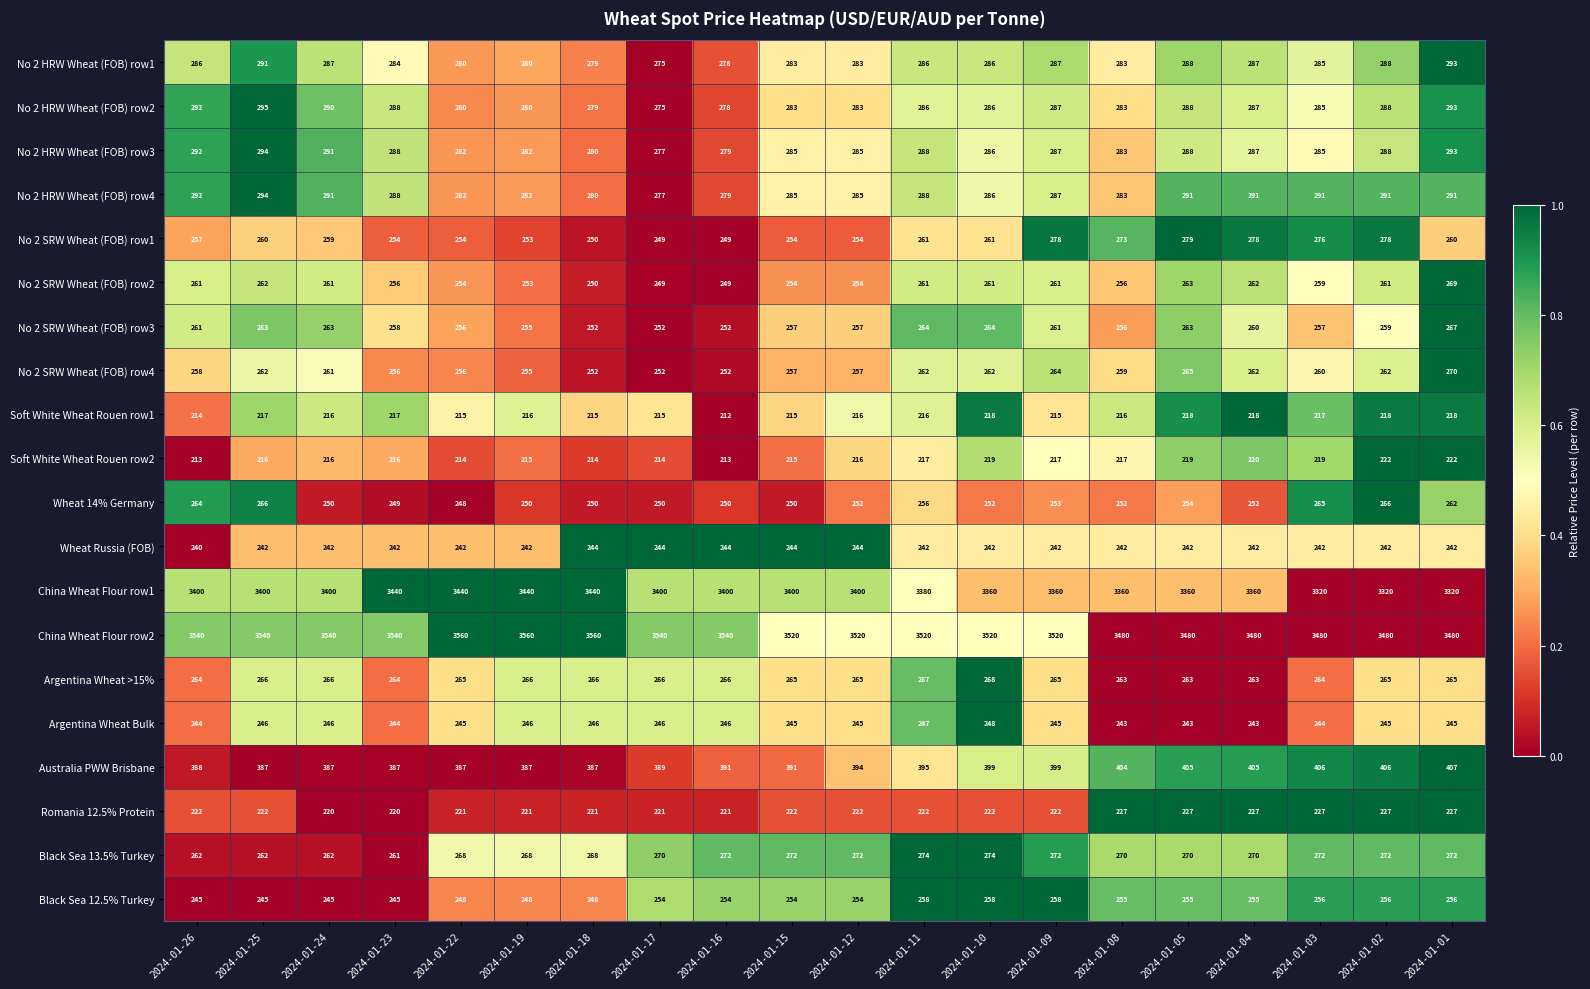

What is the greatest value displayed?

3560